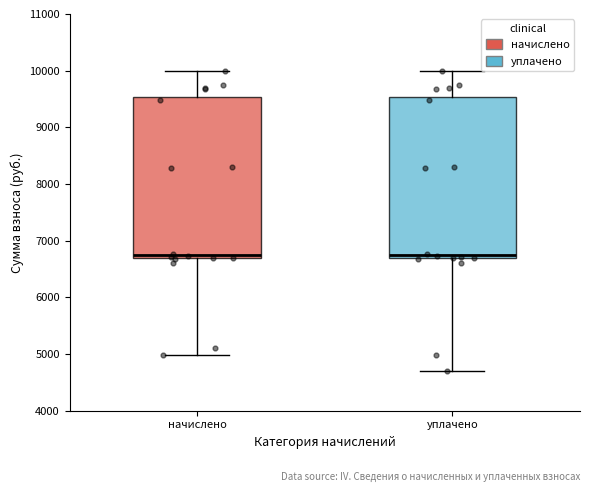

Where is the upper edge of the box for начислено on the y-axis? The values are not printed on the chart, so give them approximately, as read against the axis.

9500